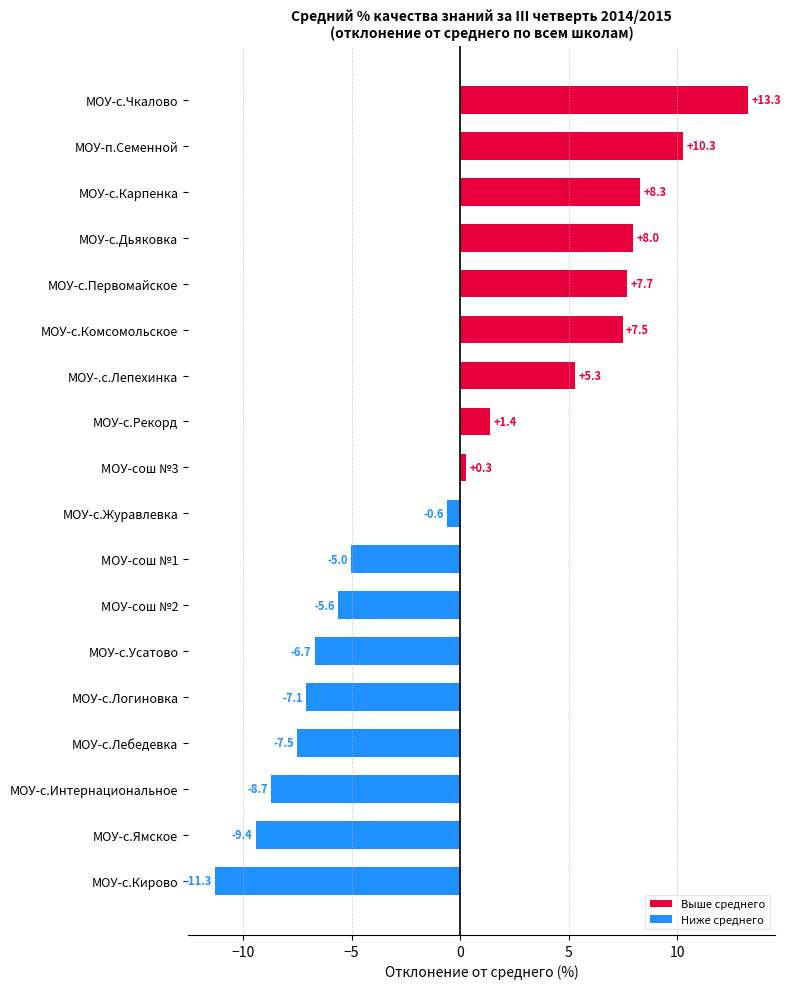

At which label is the value closest to 0?

МОУ-сош №3